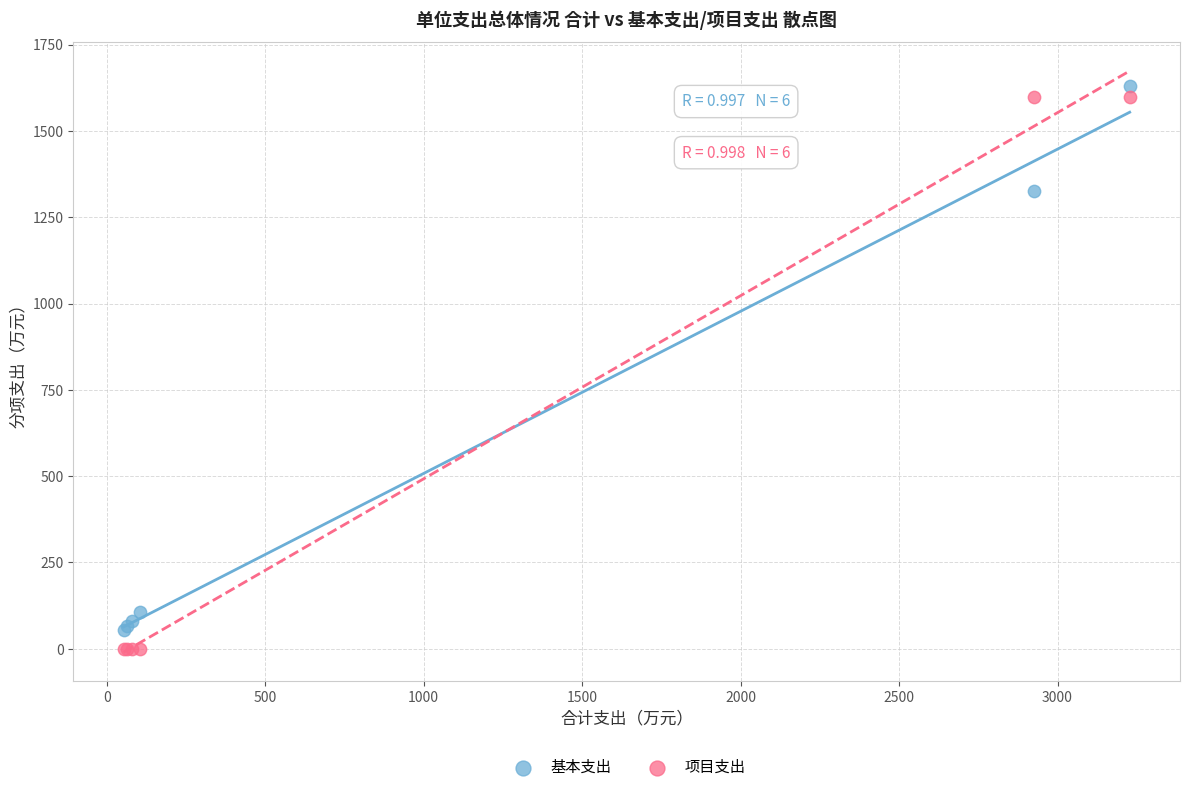

In the 基本支出 series, what Y value is closest to 841?

1327.1